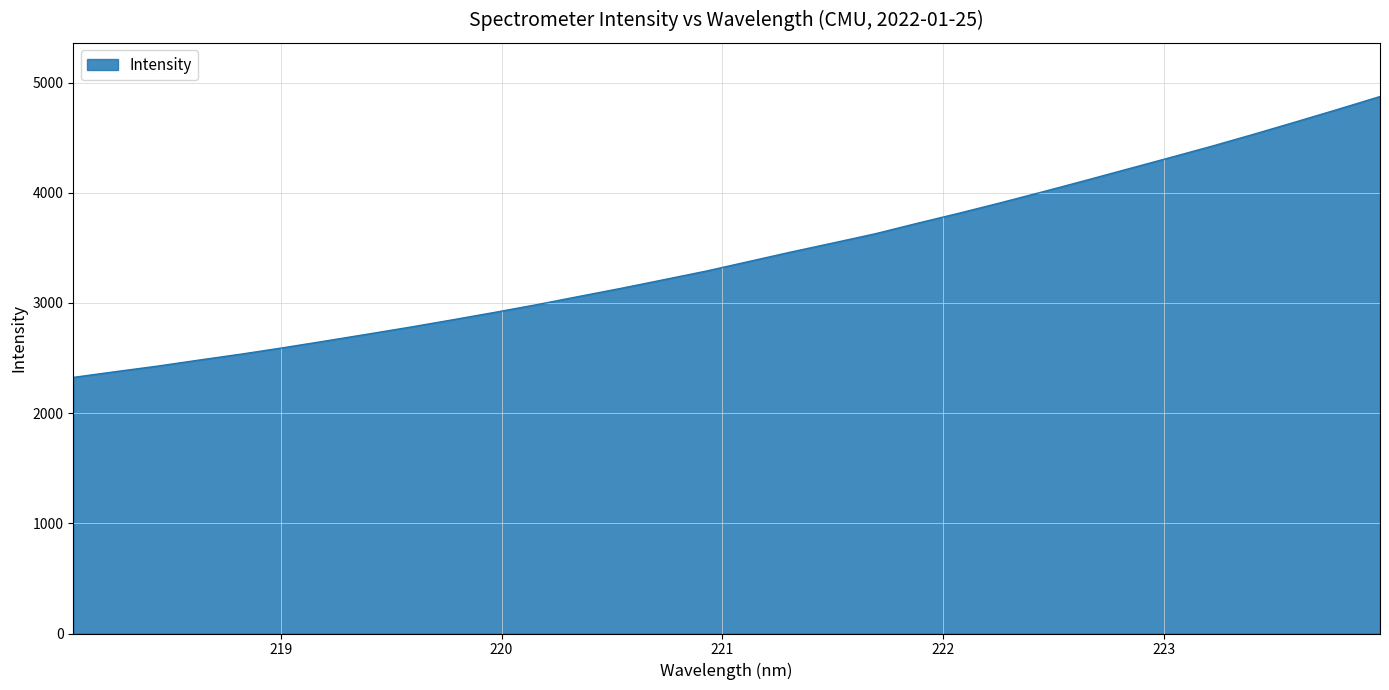

How many categories are shown in the chart?

32